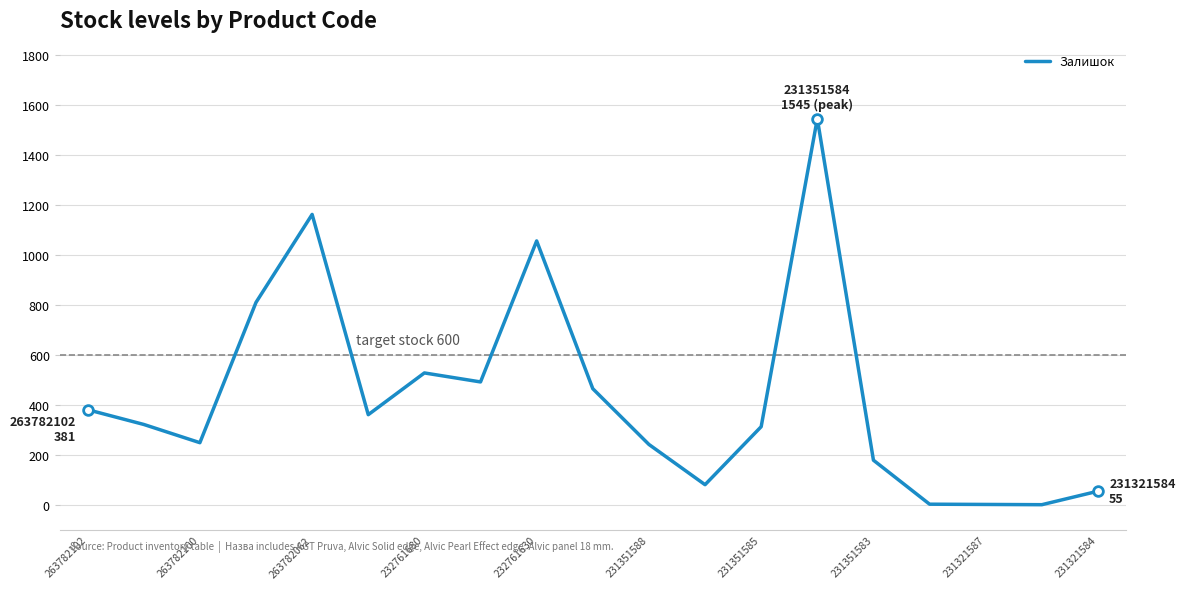

What is the maximum value shown in the chart?

1545